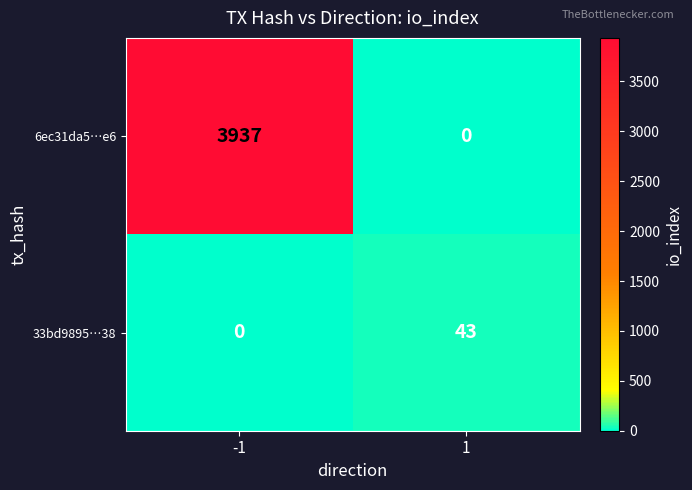

What is the sum of the 33bd9895…38 values at -1 and 1?

43